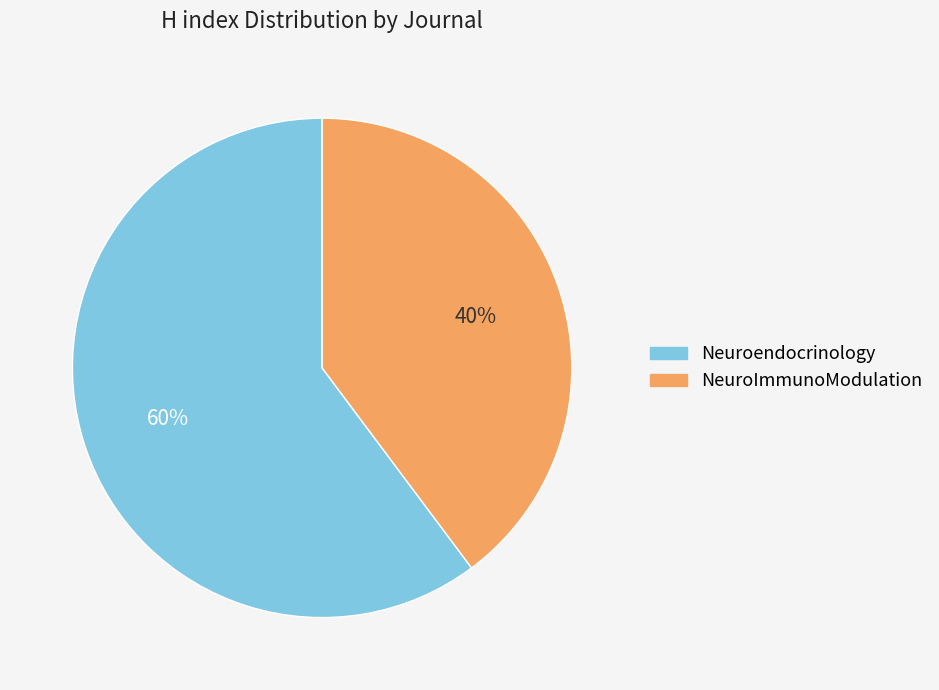

Which has a higher value, NeuroImmunoModulation or Neuroendocrinology?

Neuroendocrinology